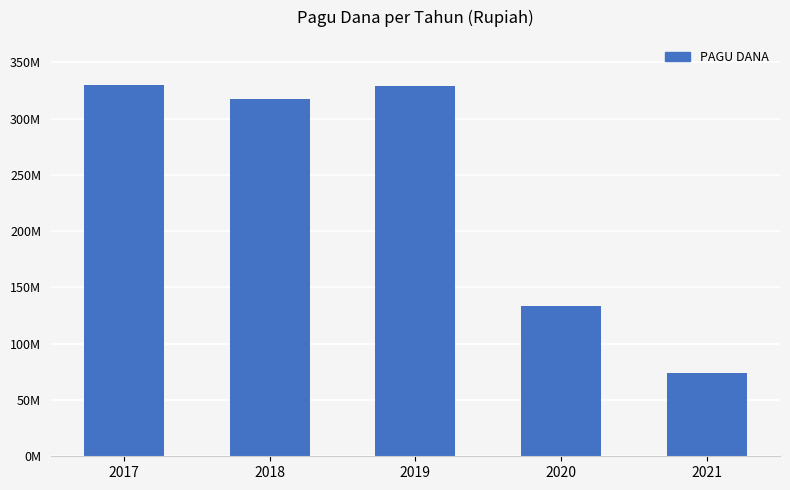

Is it true that the value at 2019 is 329410840?

True